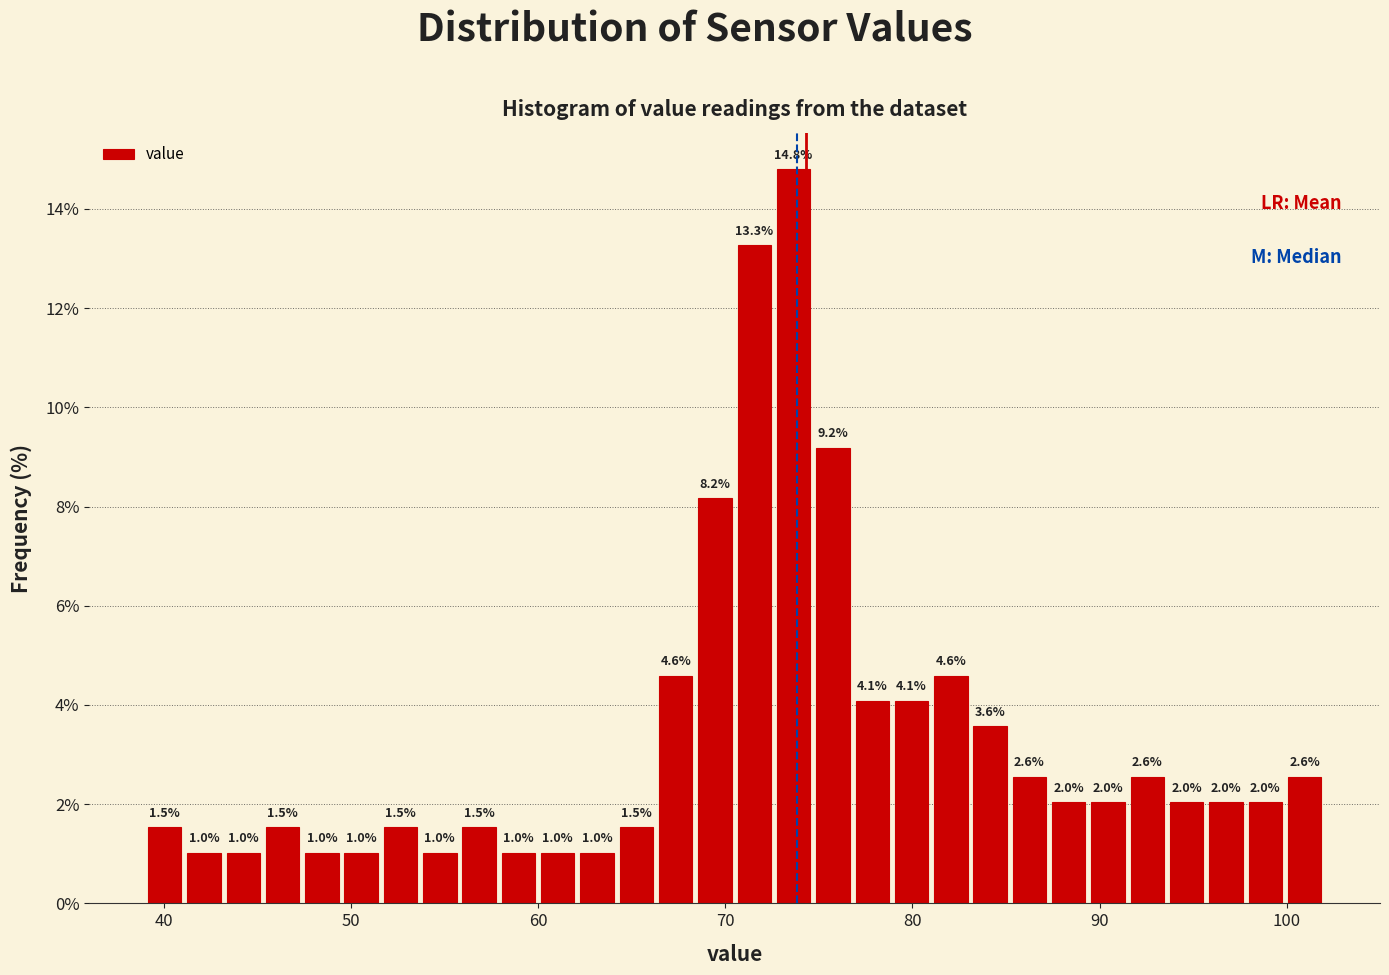

Around what value on the x-axis is the tallest bar? Give the approximate position of its centre, as read against the axis.

74